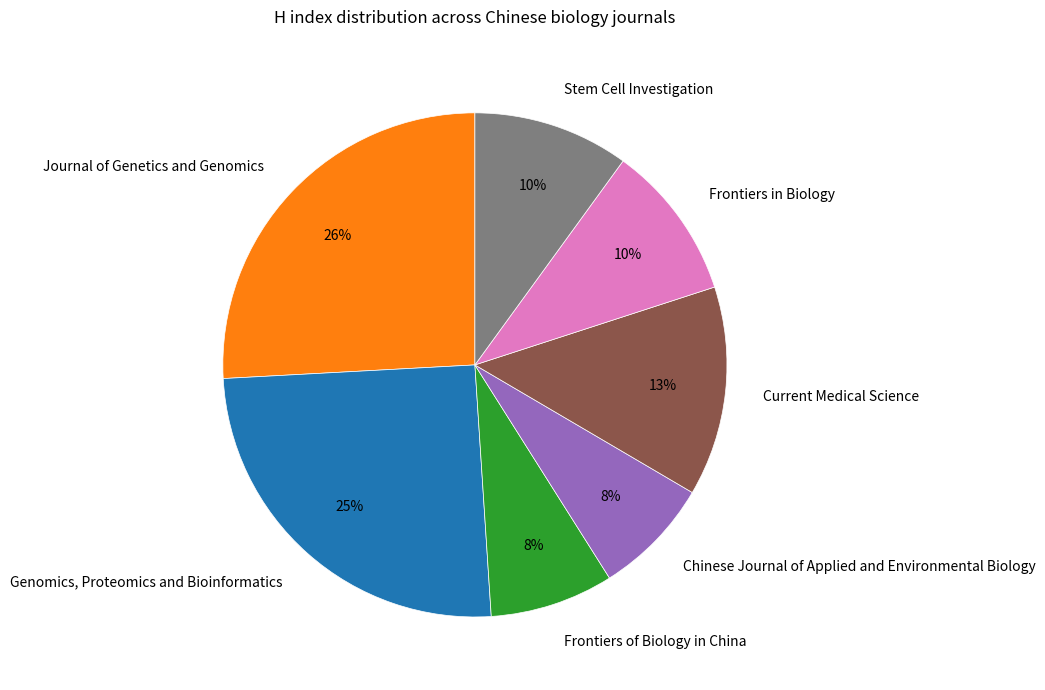

Does any single category account for the majority?

No